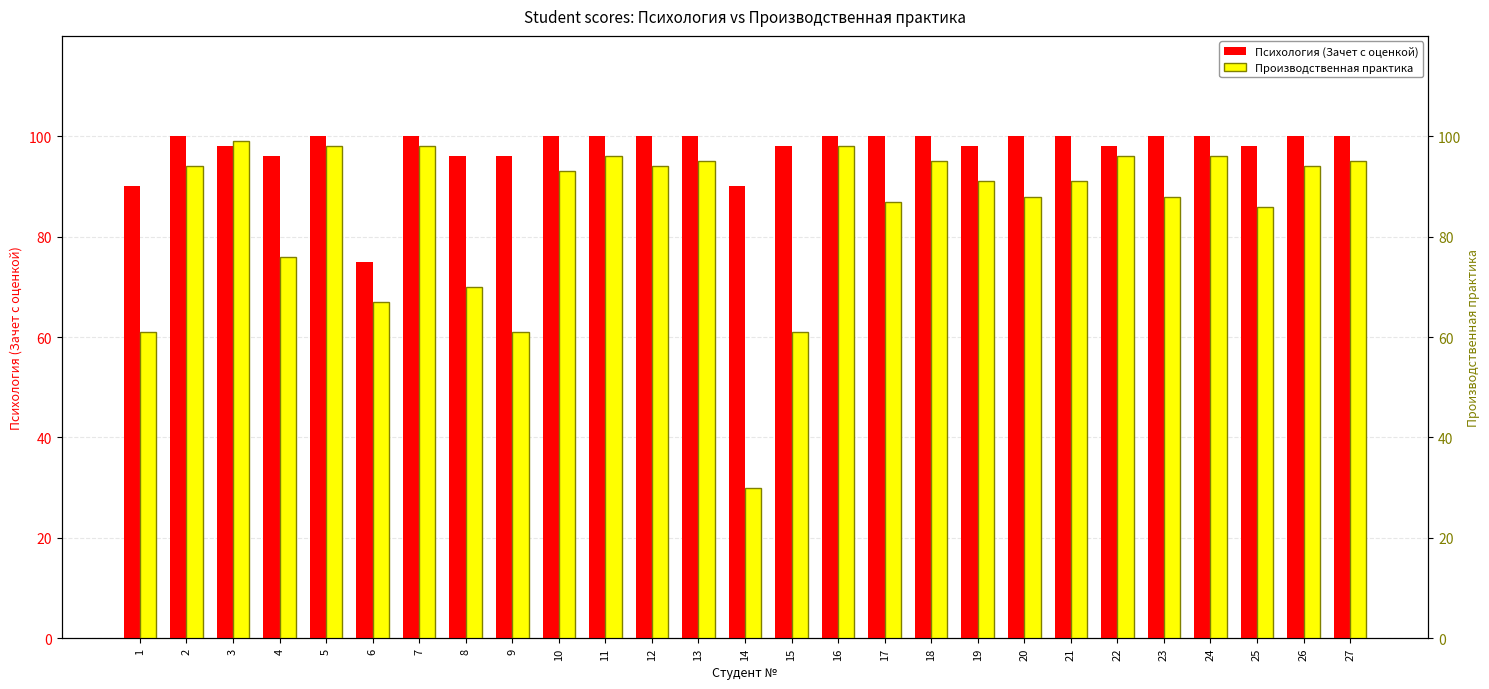

Reading left to right, transcribe all the data shown in this chart.

Психология (Зачет с оценкой): 1=90	2=100	3=98	4=96	5=100	6=75	7=100	8=96	9=96	10=100	11=100	12=100	13=100	14=90	15=98	16=100	17=100	18=100	19=98	20=100	21=100	22=98	23=100	24=100	25=98	26=100	27=100
Производственная практика: 1=61	2=94	3=99	4=76	5=98	6=67	7=98	8=70	9=61	10=93	11=96	12=94	13=95	14=30	15=61	16=98	17=87	18=95	19=91	20=88	21=91	22=96	23=88	24=96	25=86	26=94	27=95